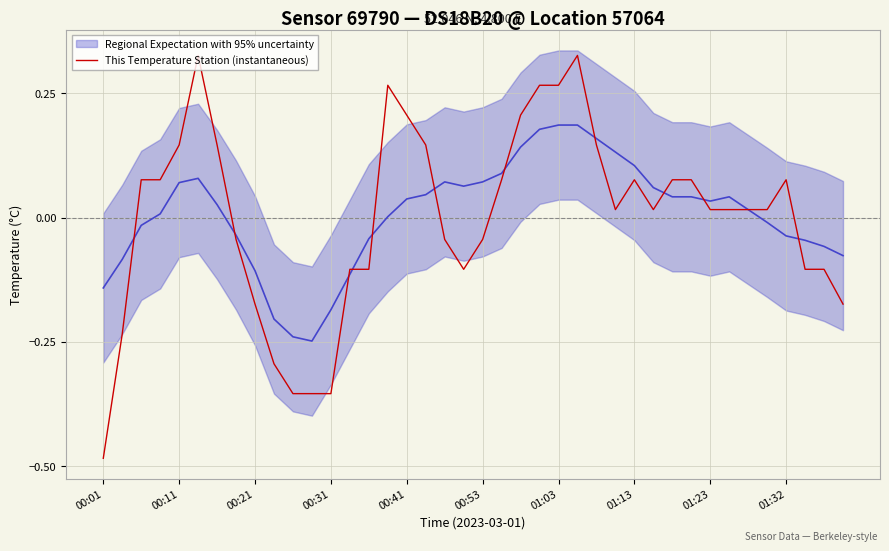

True or false: Regional Expectation with 95% uncertainty and This Temperature Station (instantaneous) intersect in this chart.

True